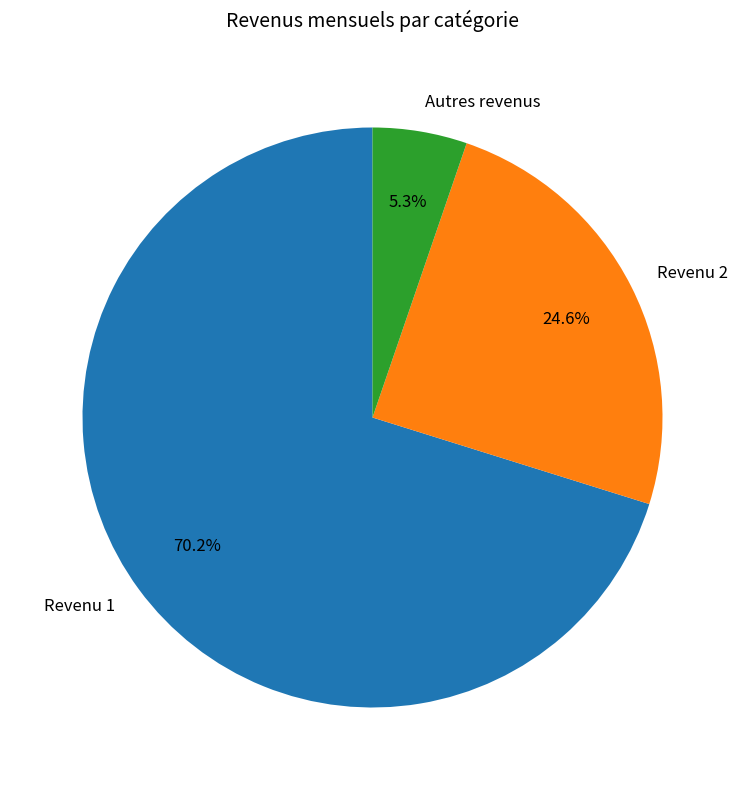

To the nearest percent, what is the combined percentage of Autres revenus and Revenu 2?

30%